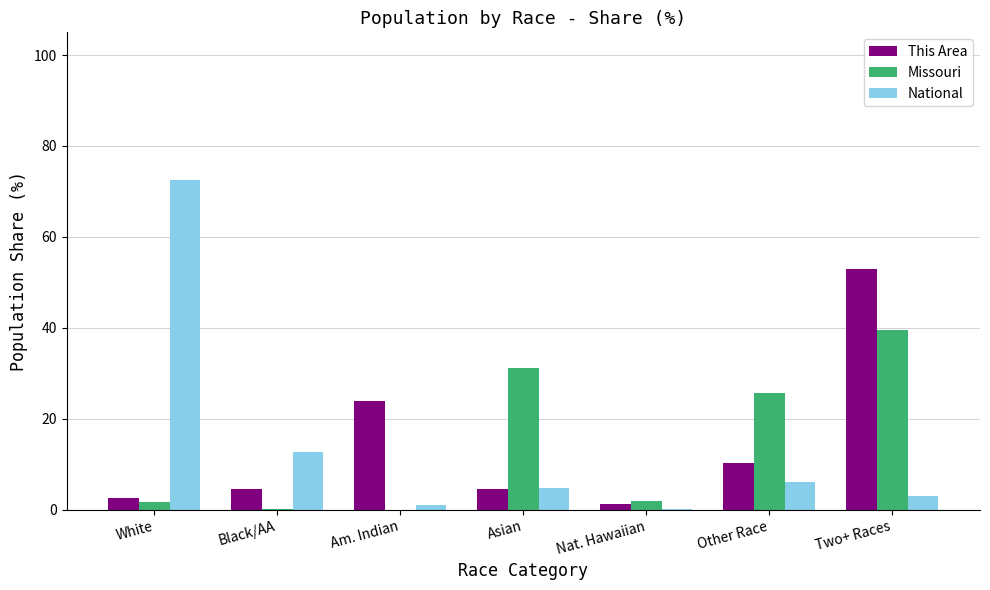

Between Other Race and Two+ Races, which series saw the biggest shift?

This Area